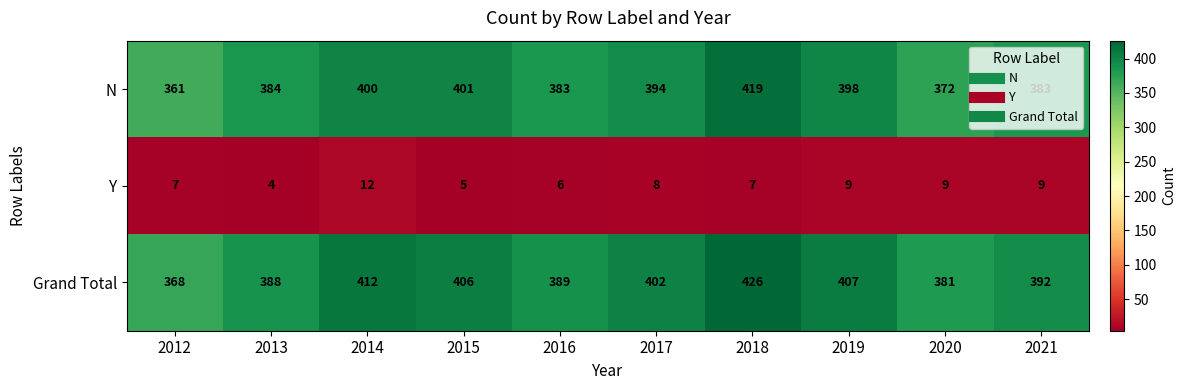

How many series are shown in this chart?

3